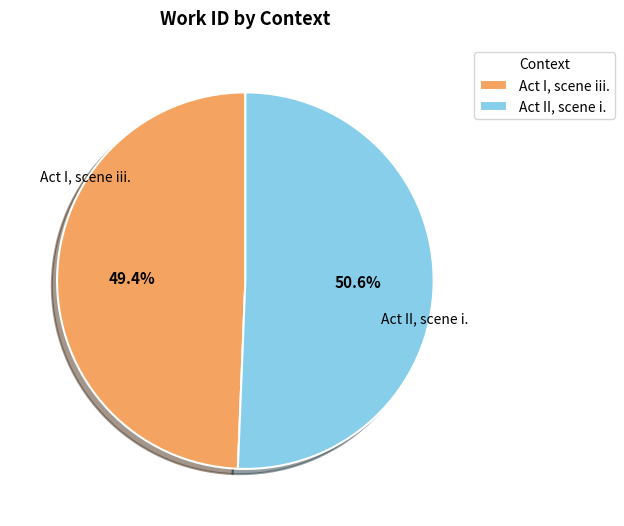

What percentage do Act I, scene iii. and Act II, scene i. together represent?

100.0%